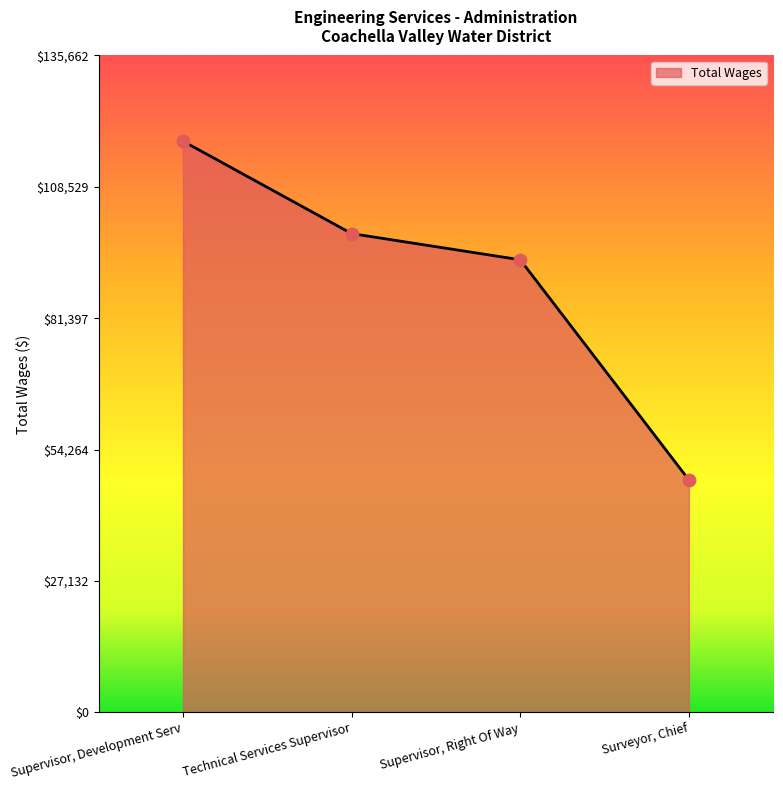

What is the ratio of the value at Technical Services Supervisor to the value at Supervisor, Right Of Way?

1.1